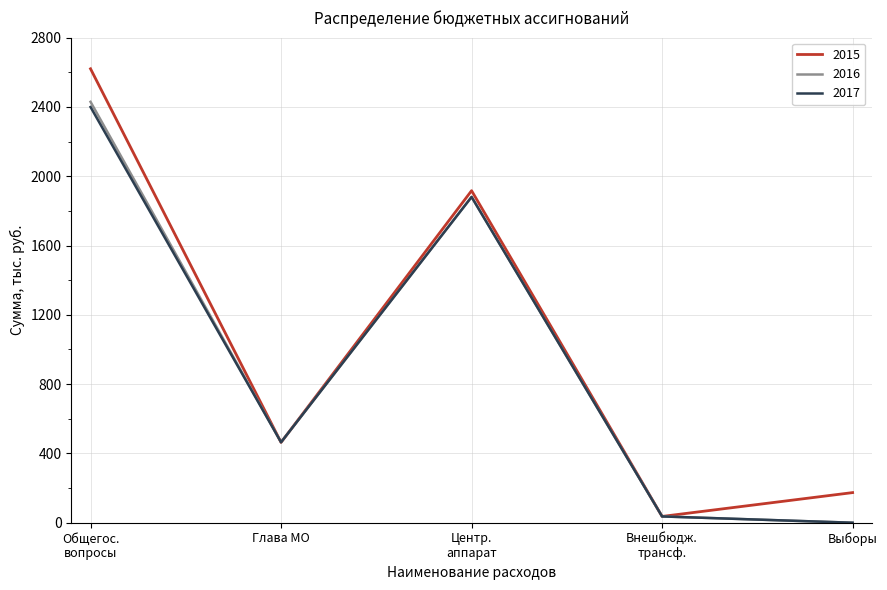

Which series has the largest range (max minus min)?

2015